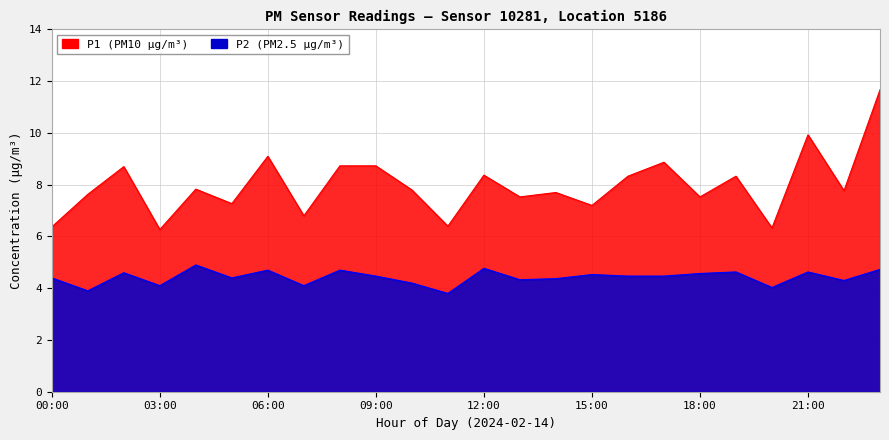

True or false: P1 has a value of 5.7 at 10:00.

False